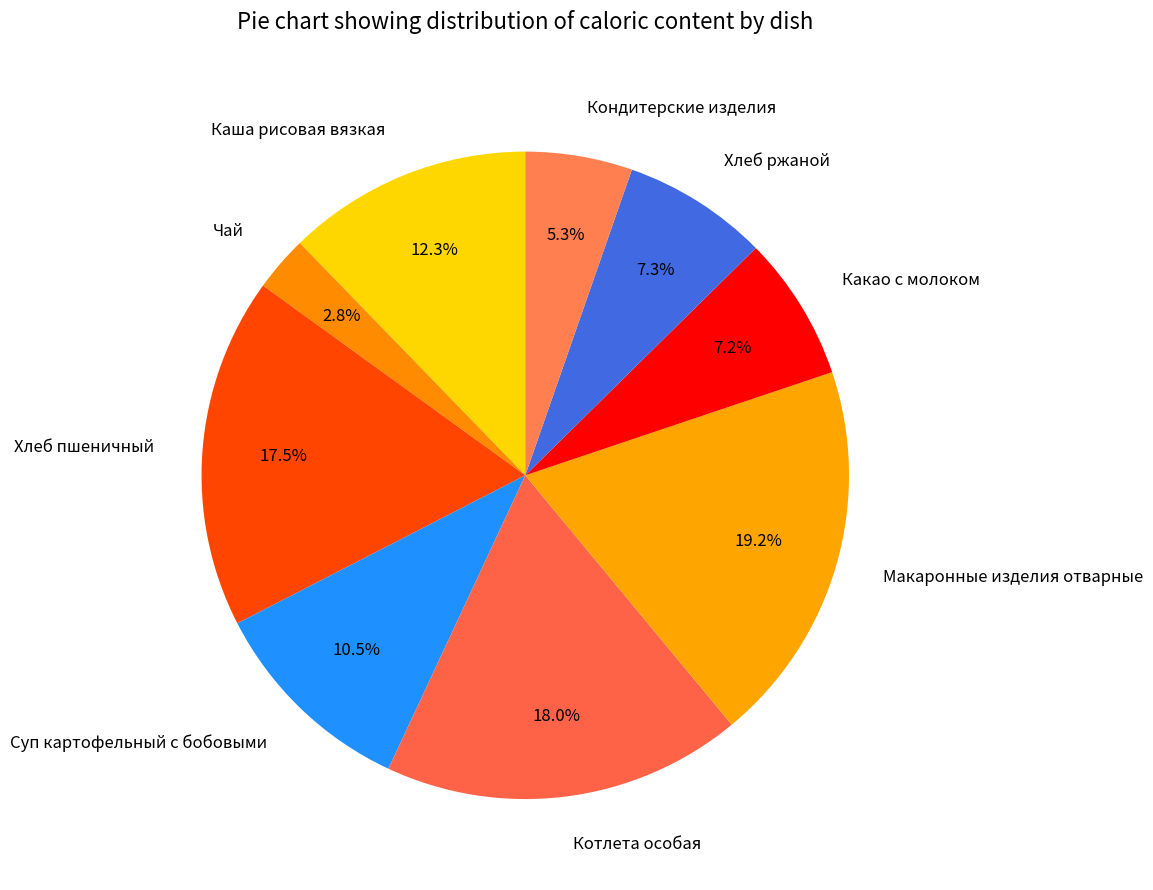

Which slice is the smallest?

Чай